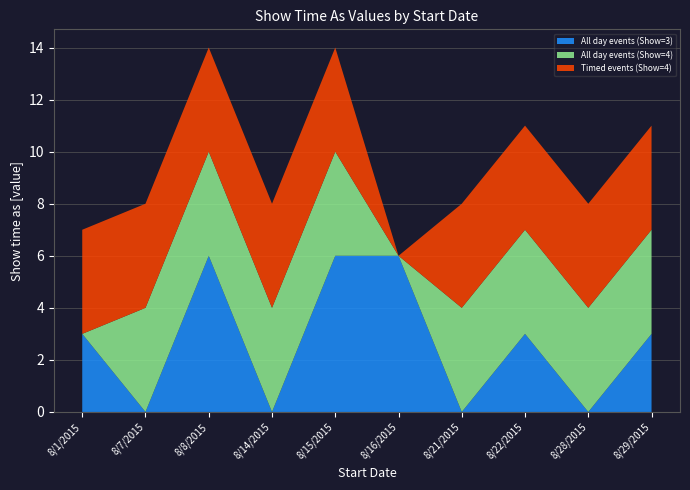

Reading left to right, extract all data points from this chart.

All day events (Show=3): 3	0	6	0	6	6	0	3	0	3
All day events (Show=4): 0	4	4	4	4	0	4	4	4	4
Timed events (Show=4): 4	4	4	4	4	0	4	4	4	4